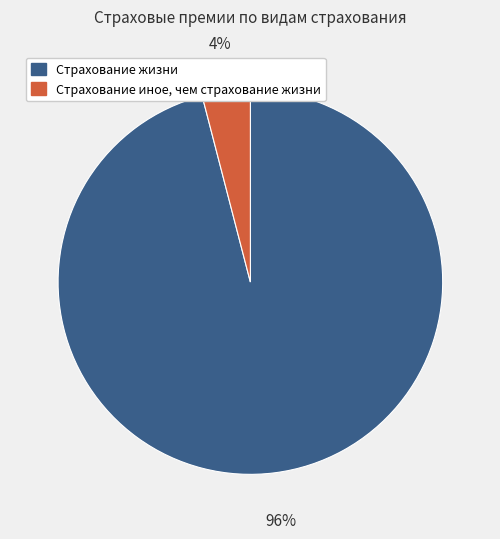

Which has a higher value, Страхование иное, чем страхование жизни or Страхование жизни?

Страхование жизни